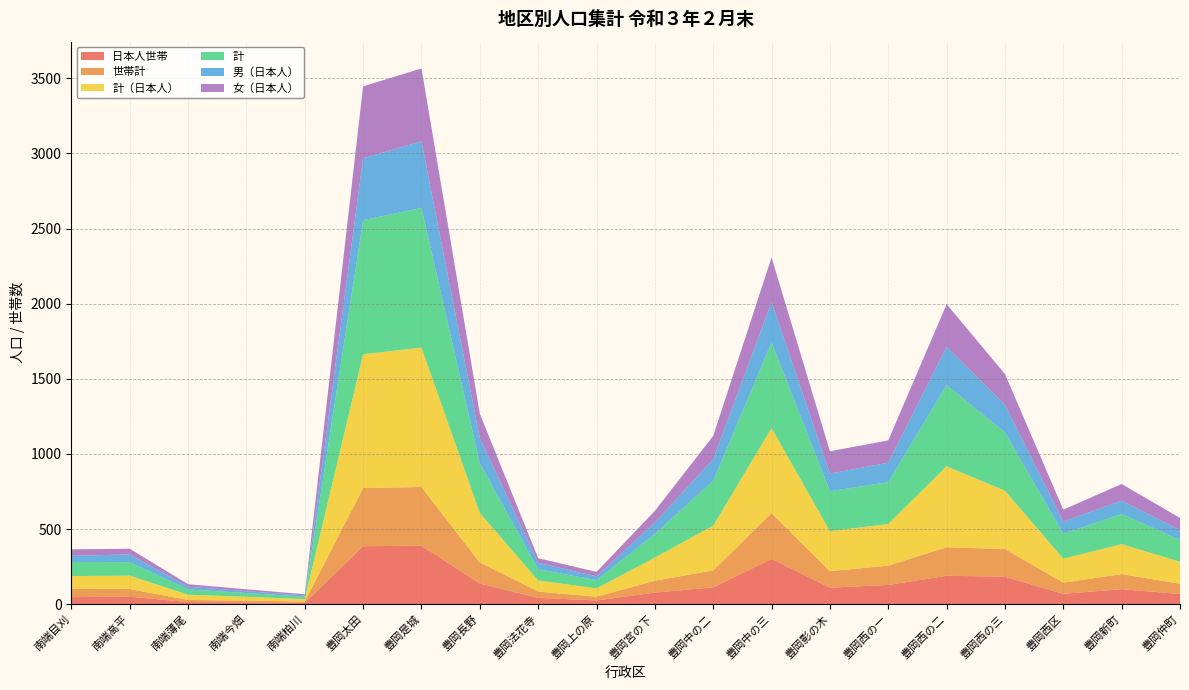

Reading left to right, transcribe all the data shown in this chart.

日本人世帯: 南端目刈=47	南端高平=50	南端薄尾=14	南端今畑=12	南端柏川=9	豊岡太田=386	豊岡是城=389	豊岡長野=138	豊岡法花寺=42	豊岡上の原=25	豊岡宮の下=77	豊岡中の二=112	豊岡中の三=301	豊岡影の木=110	豊岡西の一=128	豊岡西の二=189	豊岡西の三=183	豊岡西区=69	豊岡新町=100	豊岡仲町=68
世帯計: 南端目刈=56	南端高平=51	南端薄尾=14	南端今畑=12	南端柏川=9	豊岡太田=387	豊岡是城=391	豊岡長野=139	豊岡法花寺=42	豊岡上の原=25	豊岡宮の下=79	豊岡中の二=113	豊岡中の三=305	豊岡影の木=110	豊岡西の一=128	豊岡西の二=190	豊岡西の三=184	豊岡西区=74	豊岡新町=100	豊岡仲町=68
計（日本人）: 南端目刈=84	南端高平=89	南端薄尾=35	南端今畑=25	南端柏川=16	豊岡太田=891	豊岡是城=928	豊岡長野=330	豊岡法花寺=74	豊岡上の原=55	豊岡宮の下=154	豊岡中の二=298	豊岡中の三=566	豊岡影の木=266	豊岡西の一=278	豊岡西の二=539	豊岡西の三=388	豊岡西区=160	豊岡新町=200	豊岡仲町=146
計: 南端目刈=94	南端高平=90	南端薄尾=35	南端今畑=25	南端柏川=16	豊岡太田=892	豊岡是城=930	豊岡長野=331	豊岡法花寺=74	豊岡上の原=55	豊岡宮の下=157	豊岡中の二=299	豊岡中の三=570	豊岡影の木=266	豊岡西の一=278	豊岡西の二=540	豊岡西の三=389	豊岡西区=166	豊岡新町=200	豊岡仲町=146
男（日本人）: 南端目刈=41	南端高平=51	南端薄尾=18	南端今畑=12	南端柏川=9	豊岡太田=412	豊岡是城=443	豊岡長野=168	豊岡法花寺=43	豊岡上の原=25	豊岡宮の下=76	豊岡中の二=143	豊岡中の三=269	豊岡影の木=117	豊岡西の一=130	豊岡西の二=255	豊岡西の三=183	豊岡西区=81	豊岡新町=89	豊岡仲町=64
女（日本人）: 南端目刈=43	南端高平=38	南端薄尾=17	南端今畑=13	南端柏川=7	豊岡太田=479	豊岡是城=485	豊岡長野=162	豊岡法花寺=31	豊岡上の原=30	豊岡宮の下=78	豊岡中の二=155	豊岡中の三=297	豊岡影の木=149	豊岡西の一=148	豊岡西の二=284	豊岡西の三=205	豊岡西区=79	豊岡新町=111	豊岡仲町=82